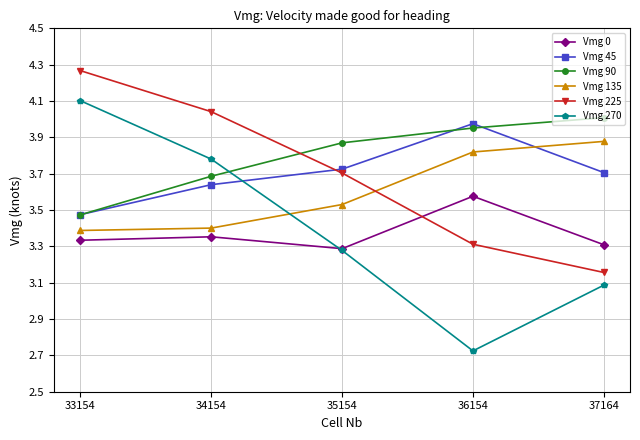

Which category has the lowest value across all series?

36154